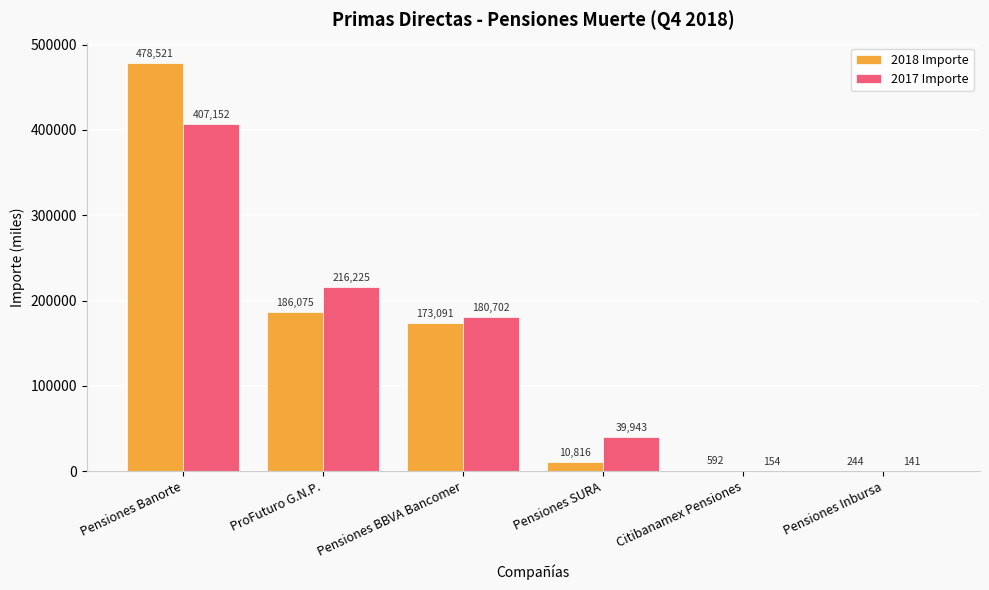

At which category is the sum across all series the highest?

Pensiones Banorte